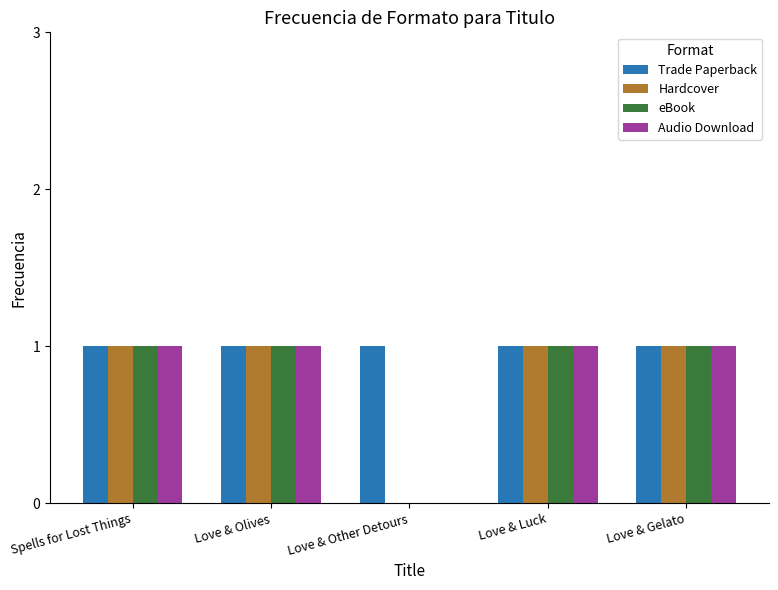

True or false: eBook has a value of 1 at Love & Luck.

True